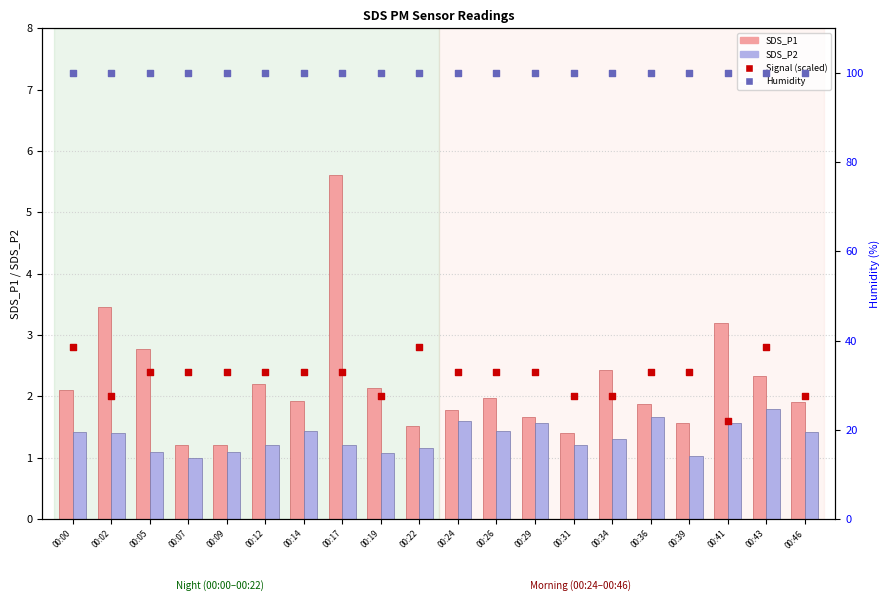

At how many categories does at least one series exceed 10?

20